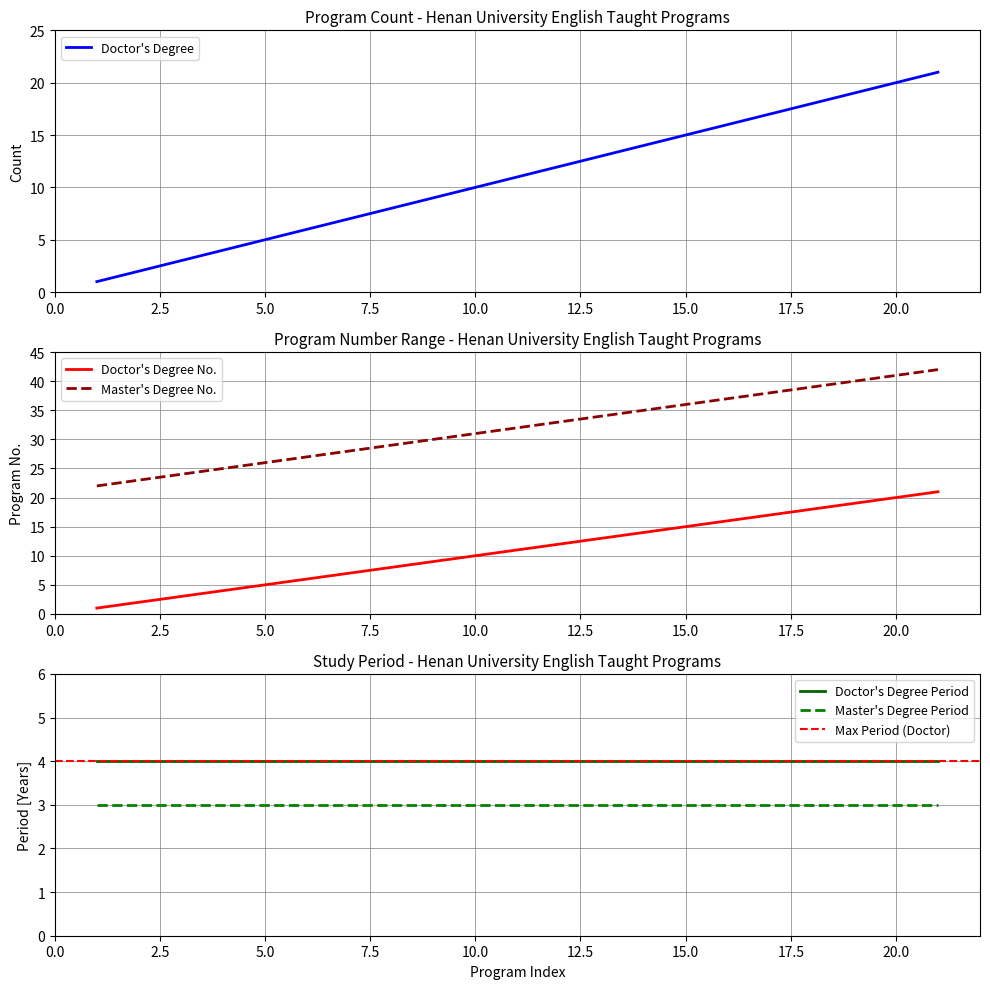

What is the highest value of the Doctor's Degree series?

21